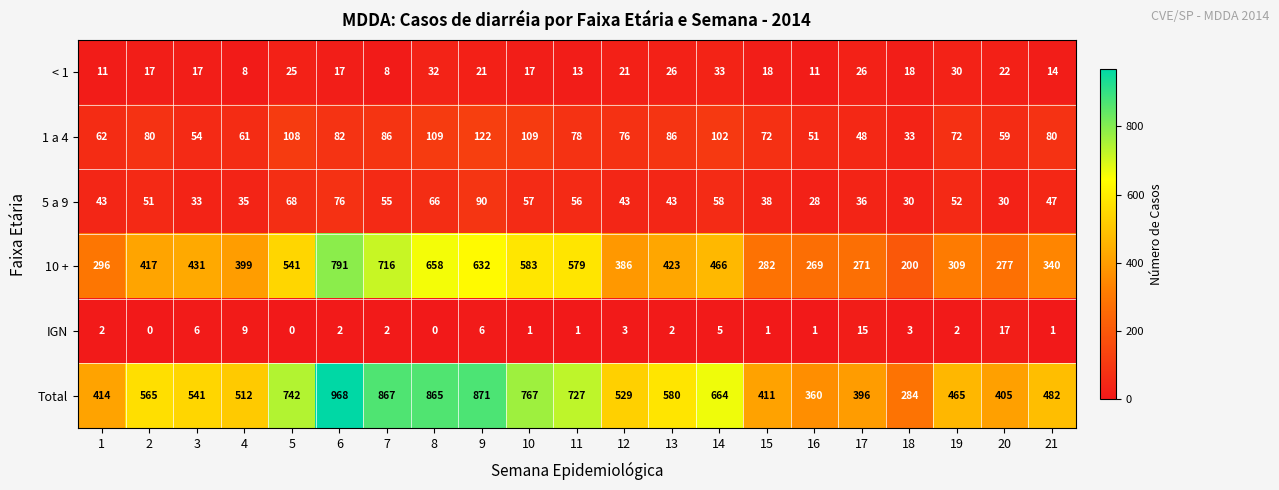

Between 12 and 19, which series saw the biggest shift?

10 +